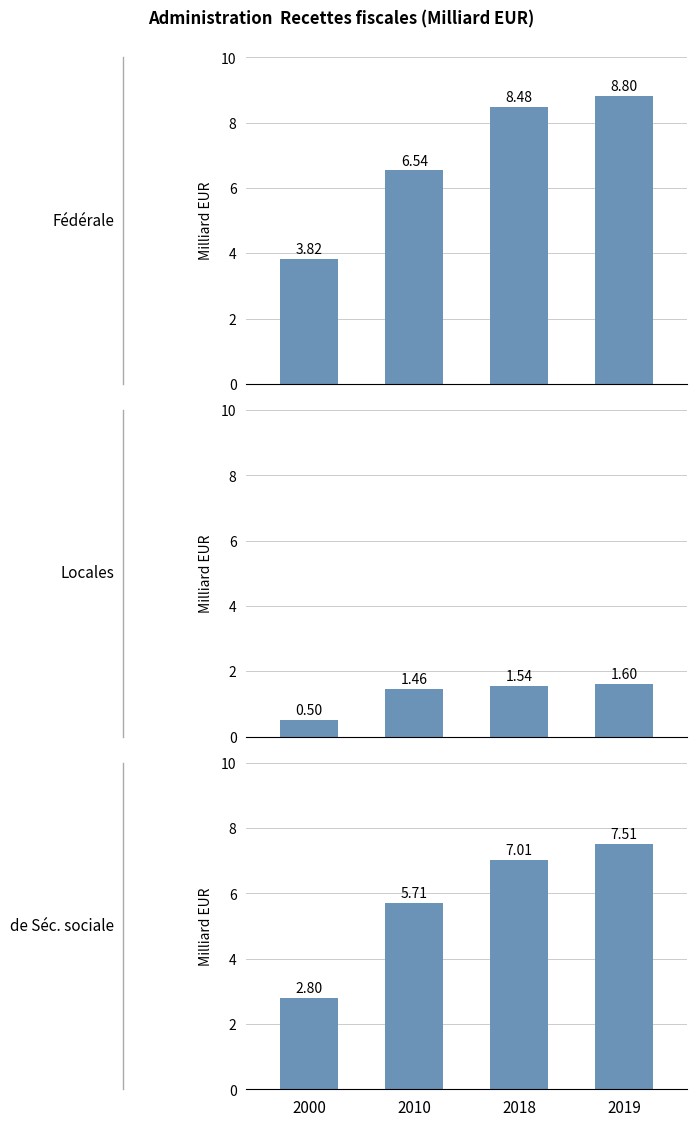

Reading right to left, extract all data points from this chart.

Administrations fédérale ou centrale: 2019=8.8	2018=8.5	2010=6.5	2000=3.8
Administrations locales: 2019=1.6	2018=1.5	2010=1.5	2000=0.5
Administrations de sécurité sociale: 2019=7.5	2018=7.0	2010=5.7	2000=2.8